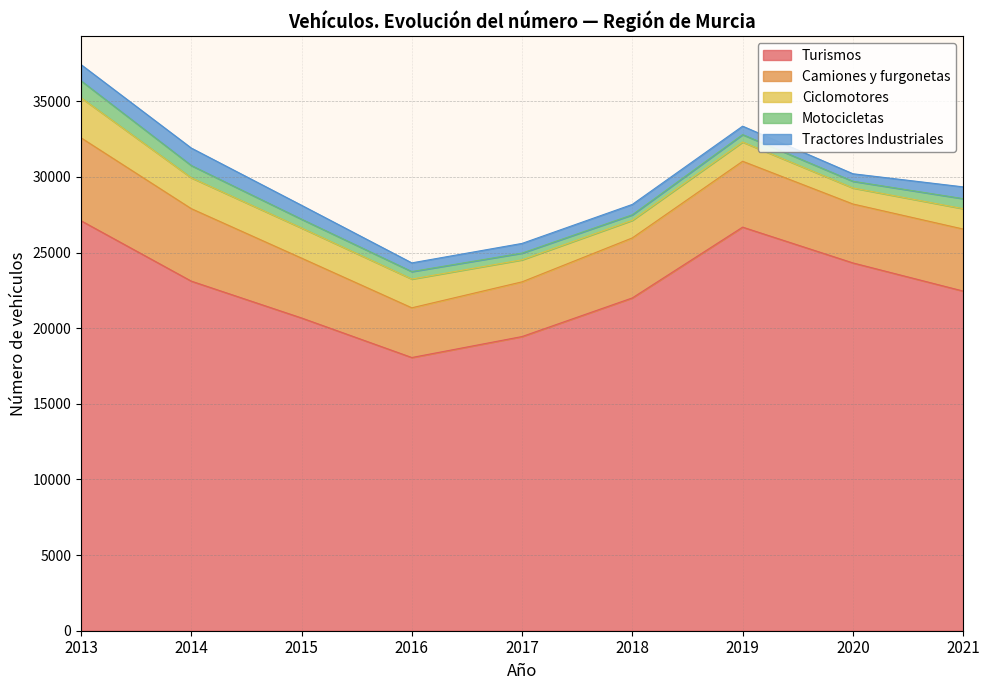

Reading right to left, transcribe all the data shown in this chart.

Turismos: 22454	24314	26679	22001	19447	18060	20674	23109	27102
Camiones y furgonetas: 4099	3896	4355	3967	3617	3286	3956	4792	5482
Ciclomotores: 1347	1059	1270	1163	1456	1902	1990	2040	2645
Motocicletas: 663	443	493	365	444	494	583	812	1125
Tractores Industriales: 778	497	558	687	640	575	921	1154	1069